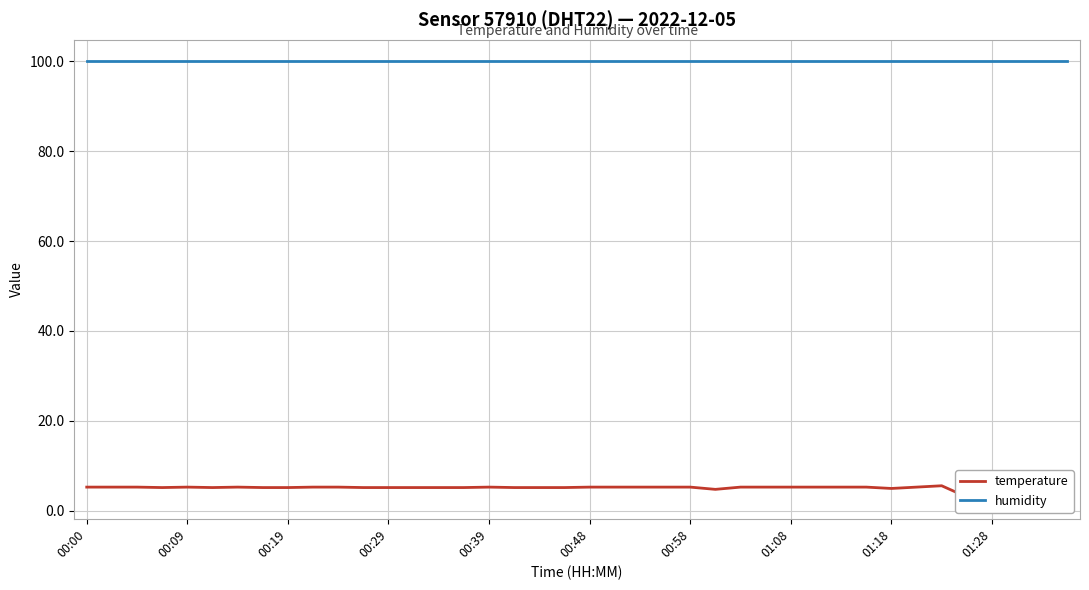

Rank the series by their maximum value, from highest to lowest.

humidity, temperature